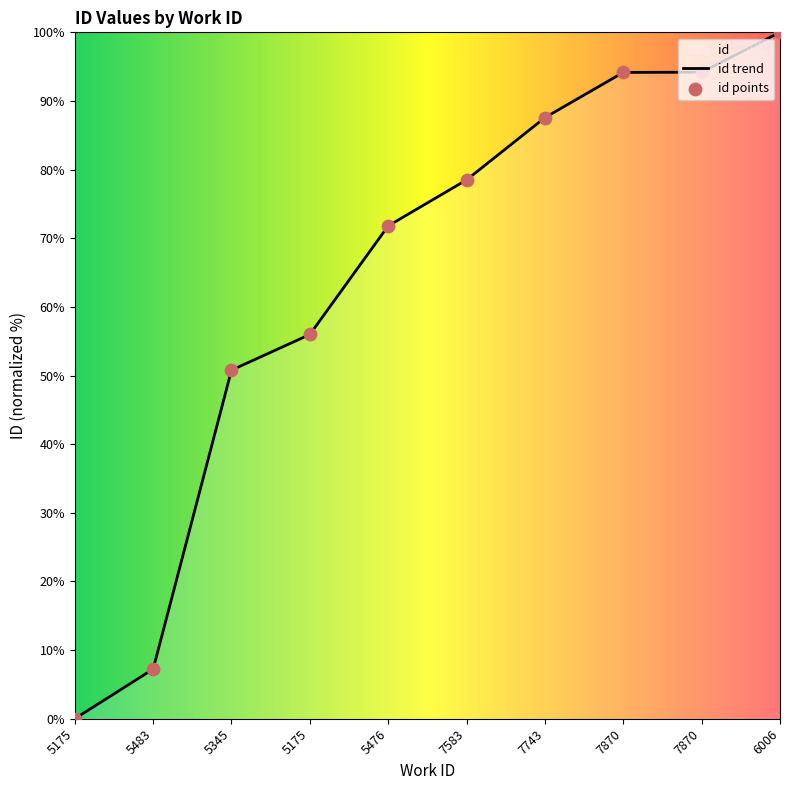

Which has a higher value, 7870 or 5345?

7870